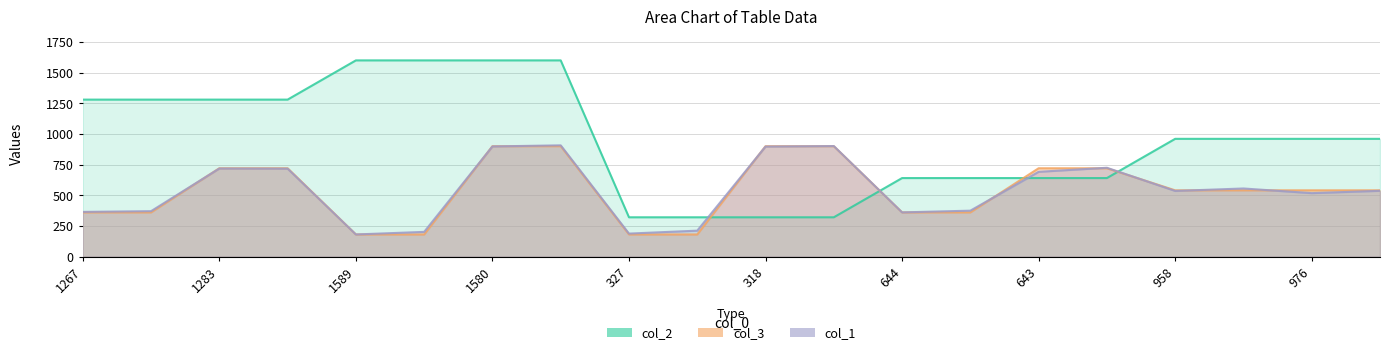

At 1283, list the series in order from largest to smallest.

col_2, col_3, col_1